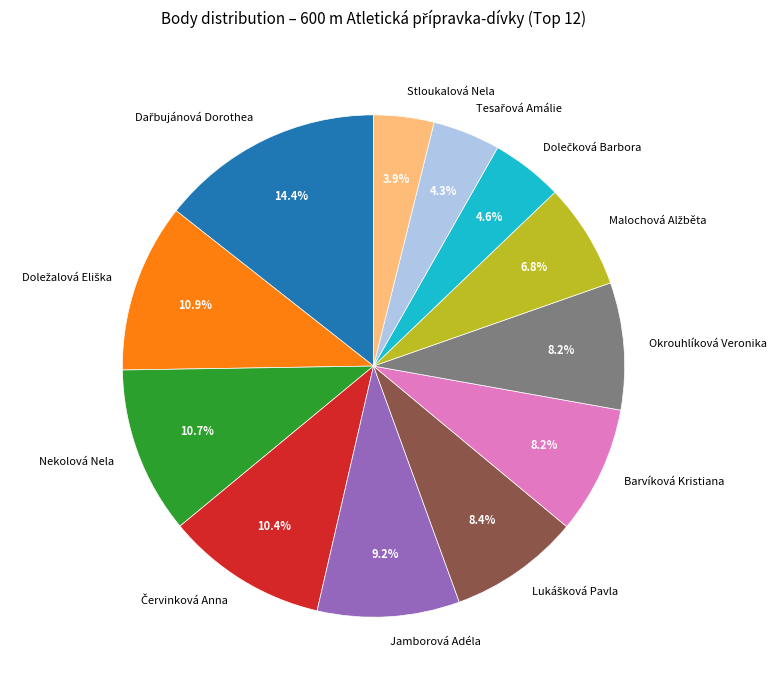

How much of the chart is everything except Stloukalová Nela?

96.1%